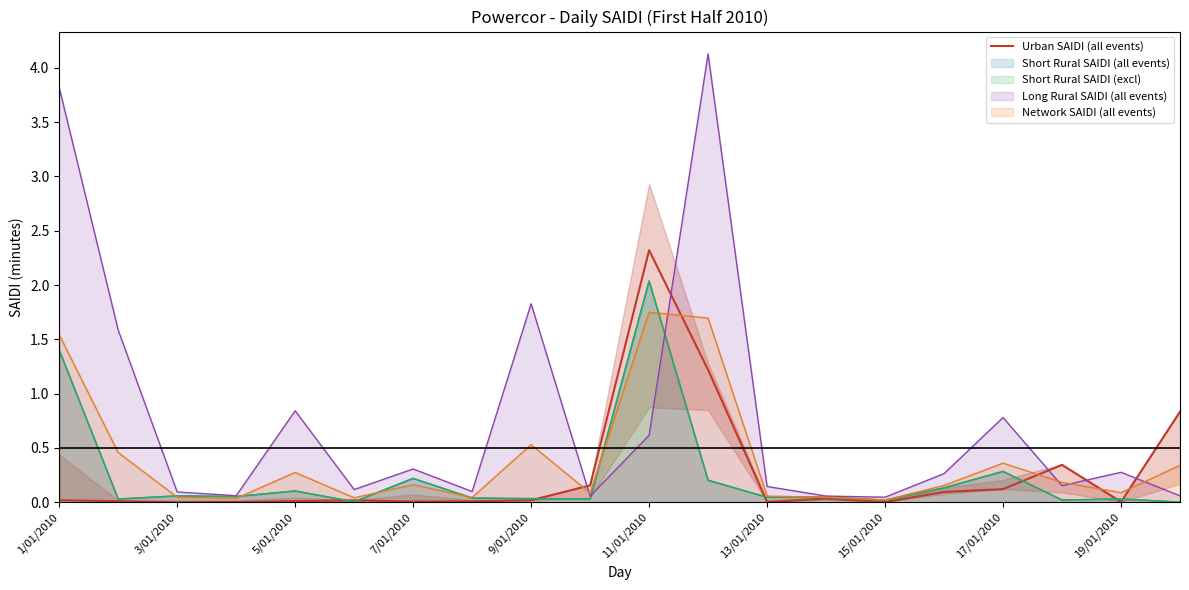

At which category does the data reach its first local valley?

3/01/2010